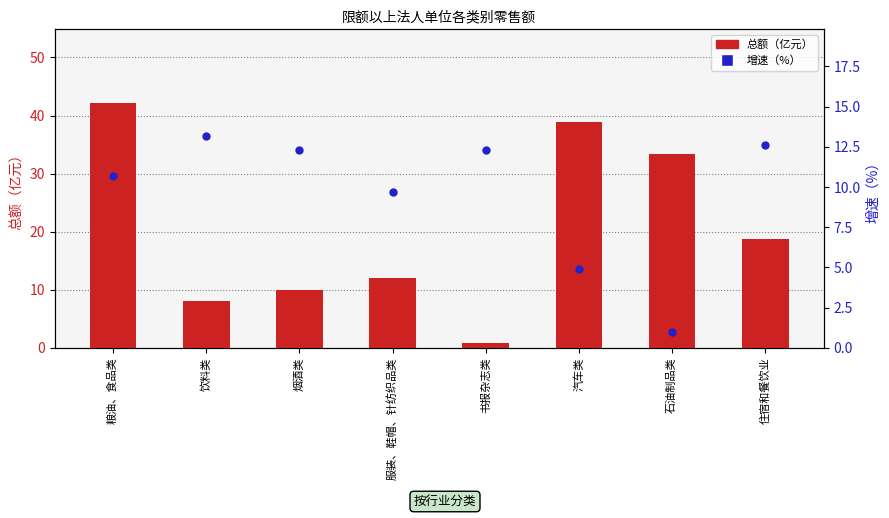

Which series has the largest Y range (max minus min)?

总额（亿元）